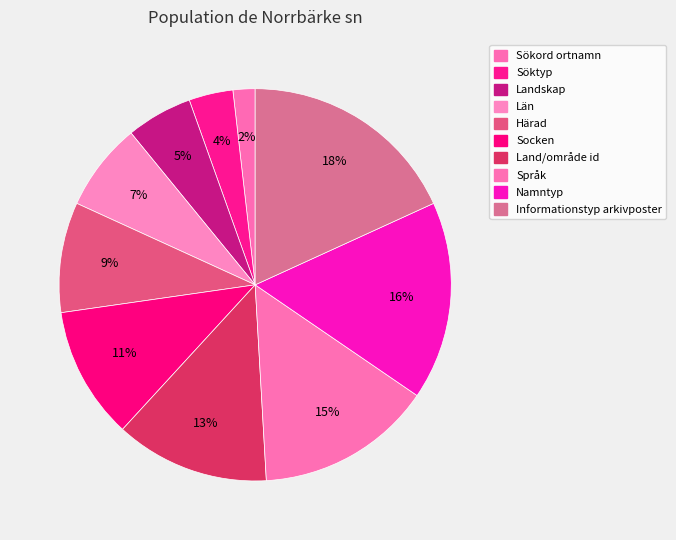

Approximately how many times larger is the value at Län compared to Land/område id?

0.6